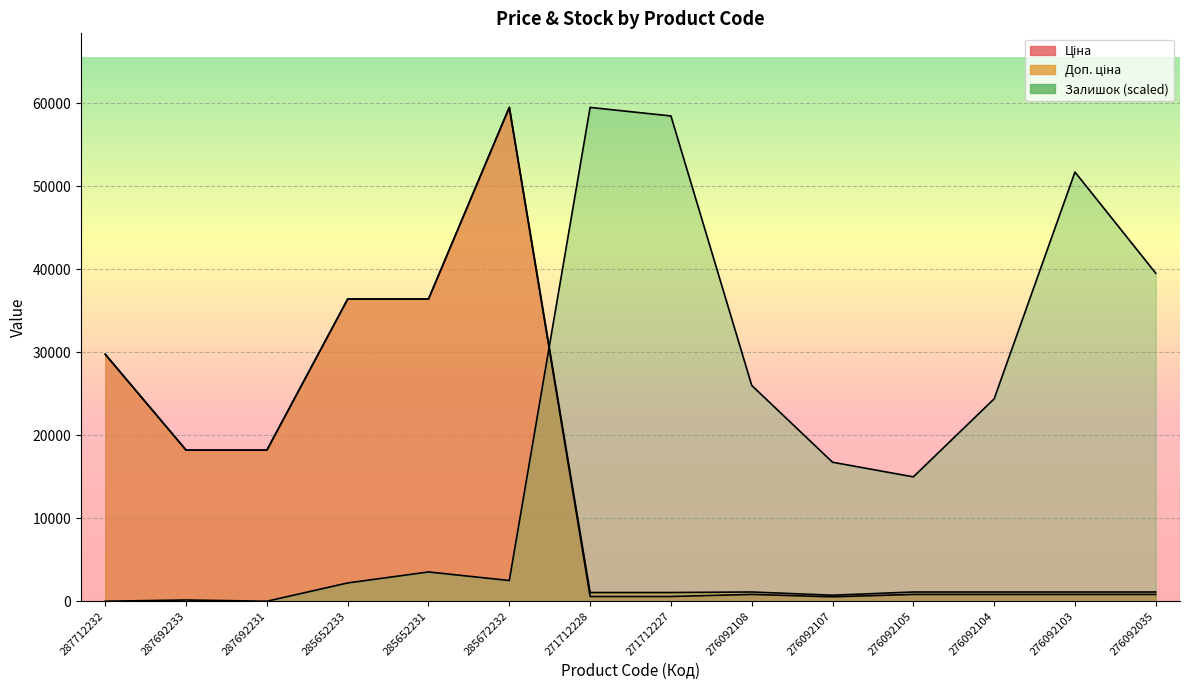

In Доп. ціна, how many points are lower than both neighbors (excluding endpoints)?

1